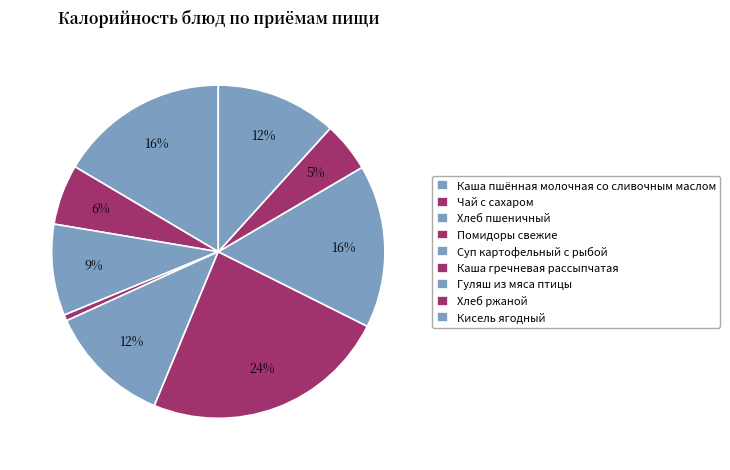

Rank the categories by value from lowest to highest.

Помидоры свежие, Хлеб ржаной, Чай с сахаром, Хлеб пшеничный, Кисель ягодный, Суп картофельный с рыбой, Гуляш из мяса птицы, Каша пшённая молочная со сливочным маслом, Каша гречневая рассыпчатая